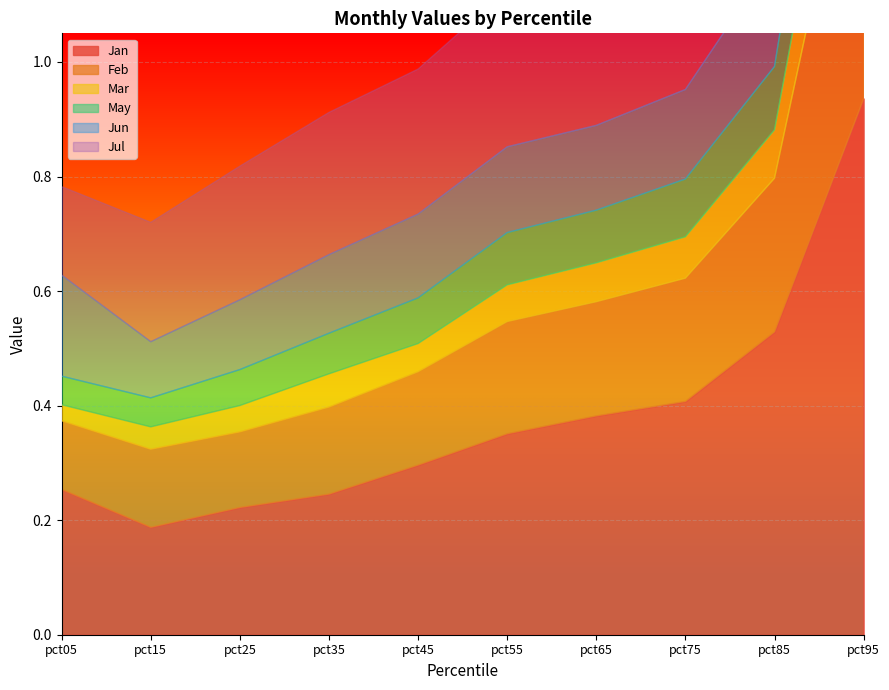

Does the chart display data point markers on the line(s)?

No